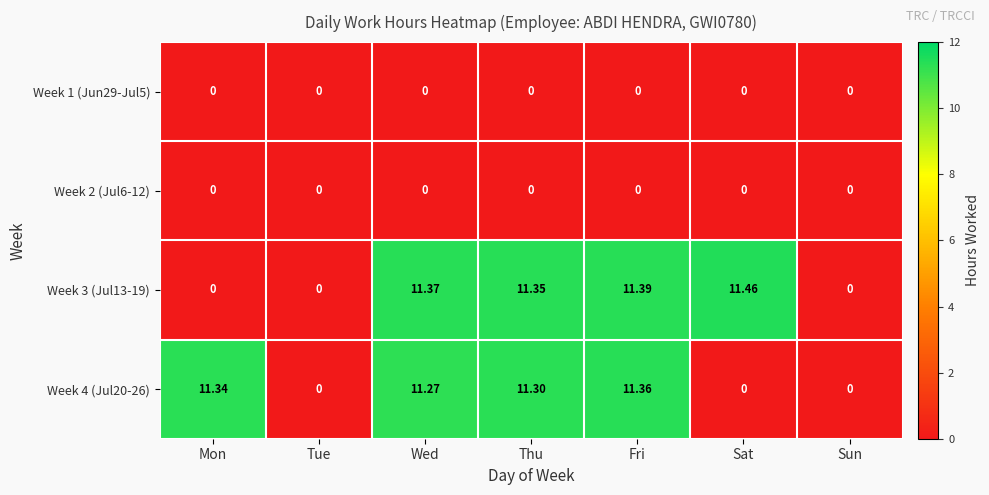

At which category is the sum across all series the highest?

Fri